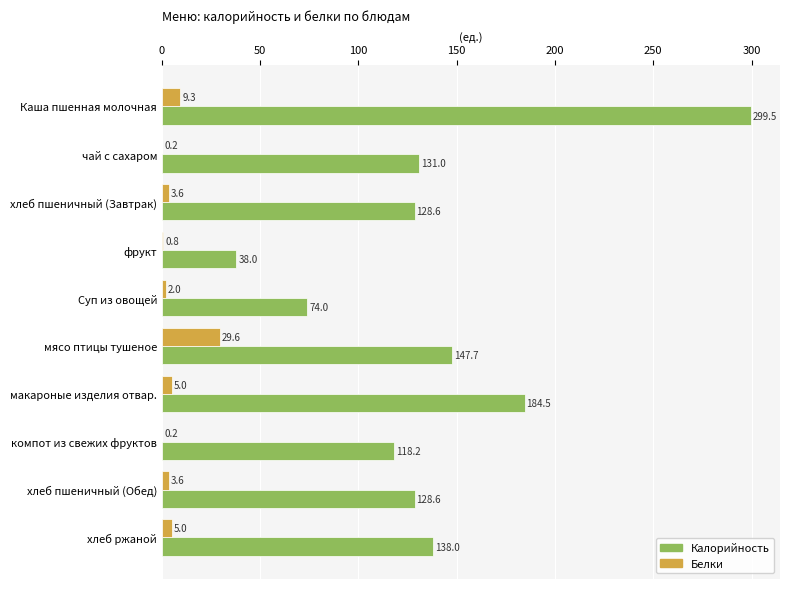

Is the value of Калорийность at хлеб пшеничный (Обед) greater than the value of Белки at хлеб ржаной?

Yes